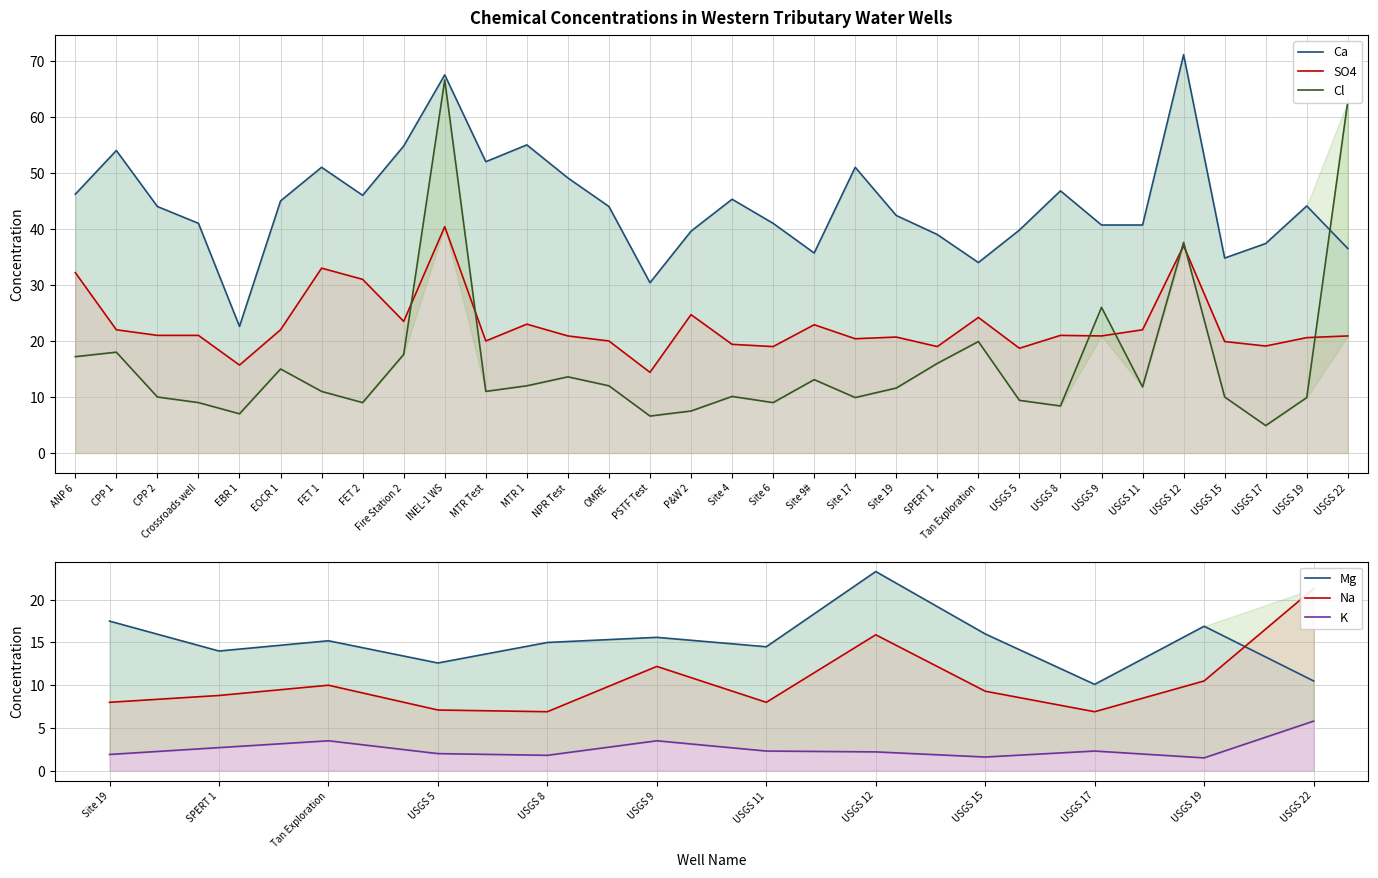

Where is the first local minimum for Cl?

EBR 1